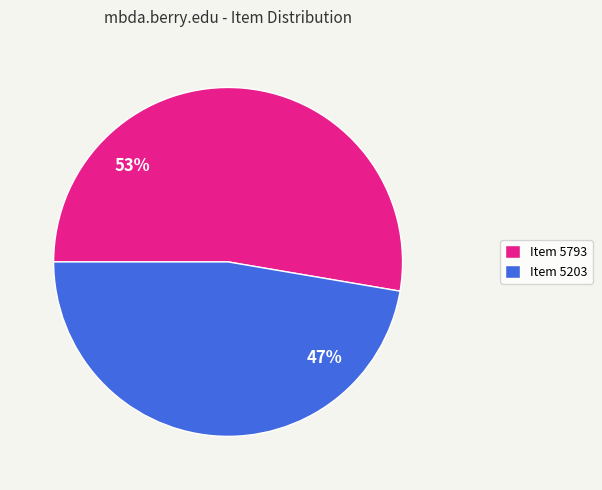

What percentage is the Item 5793 slice, to the nearest percent?

53%